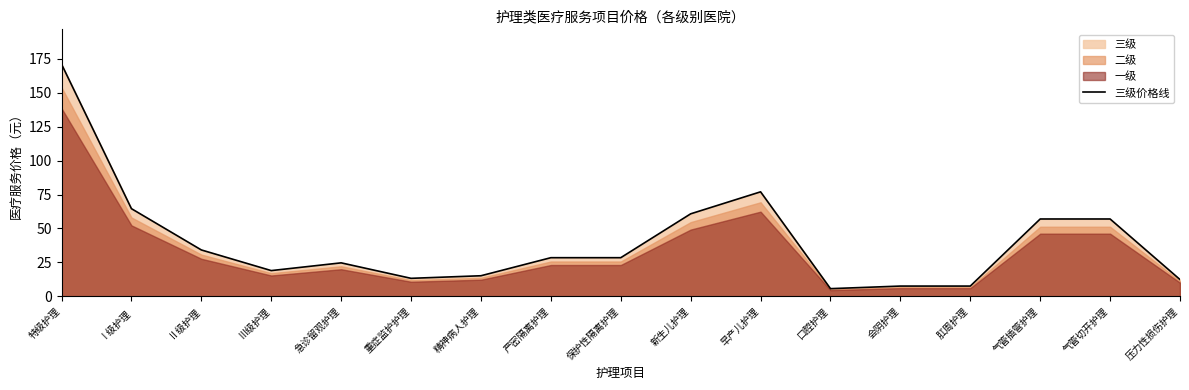

True or false: the data has more than 2 interior local peaks.

False